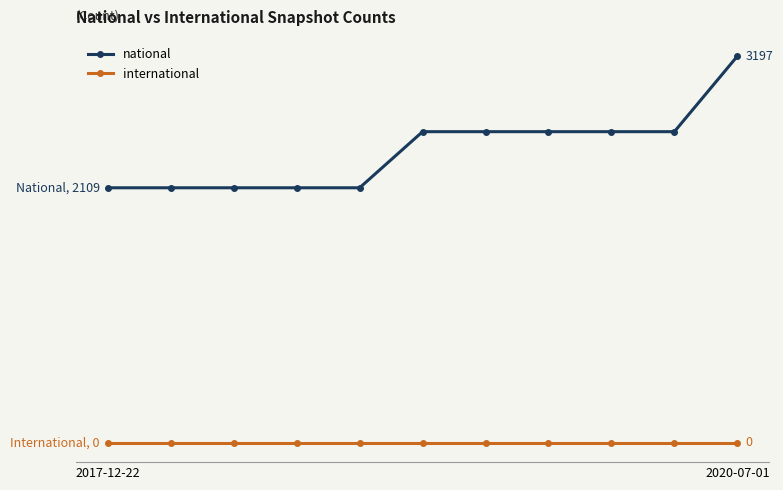

List the series in order of their overall mean, highest first.

national, international